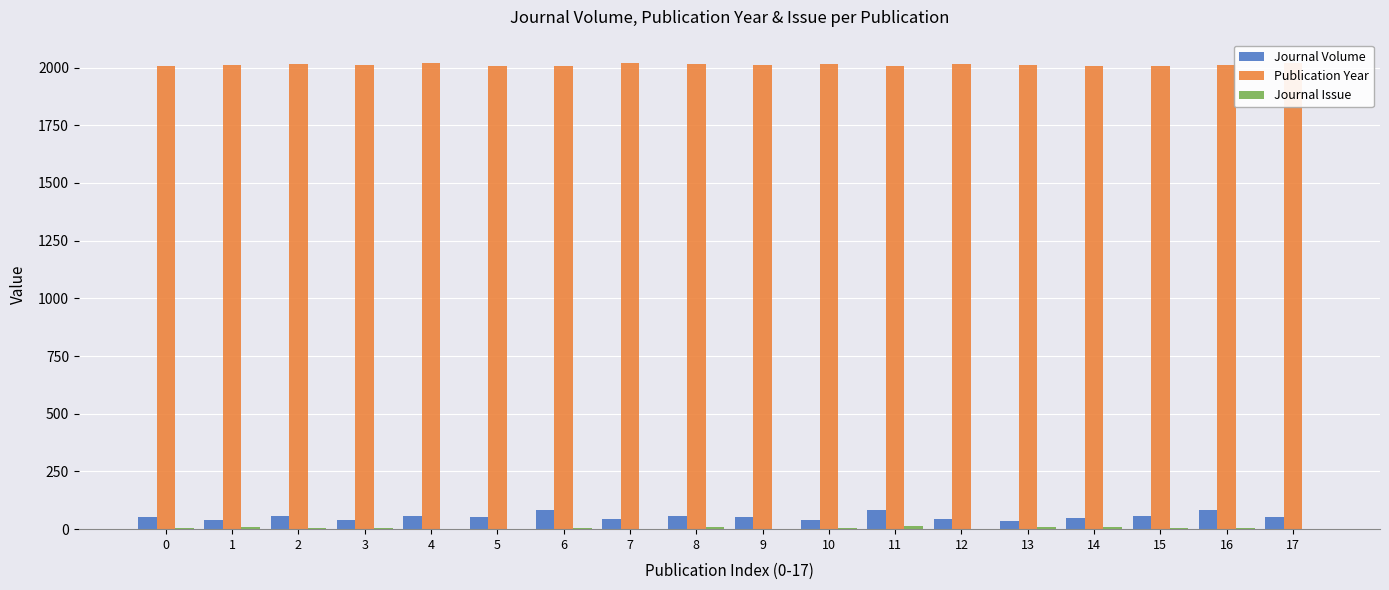

Which series has the largest total across all categories?

Publication Year